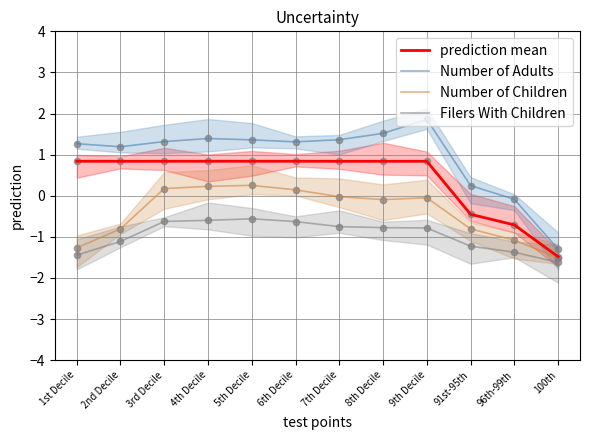

Is the value of Filers With Children at 1st Decile greater than the value of Number of Children at 9th Decile?

No